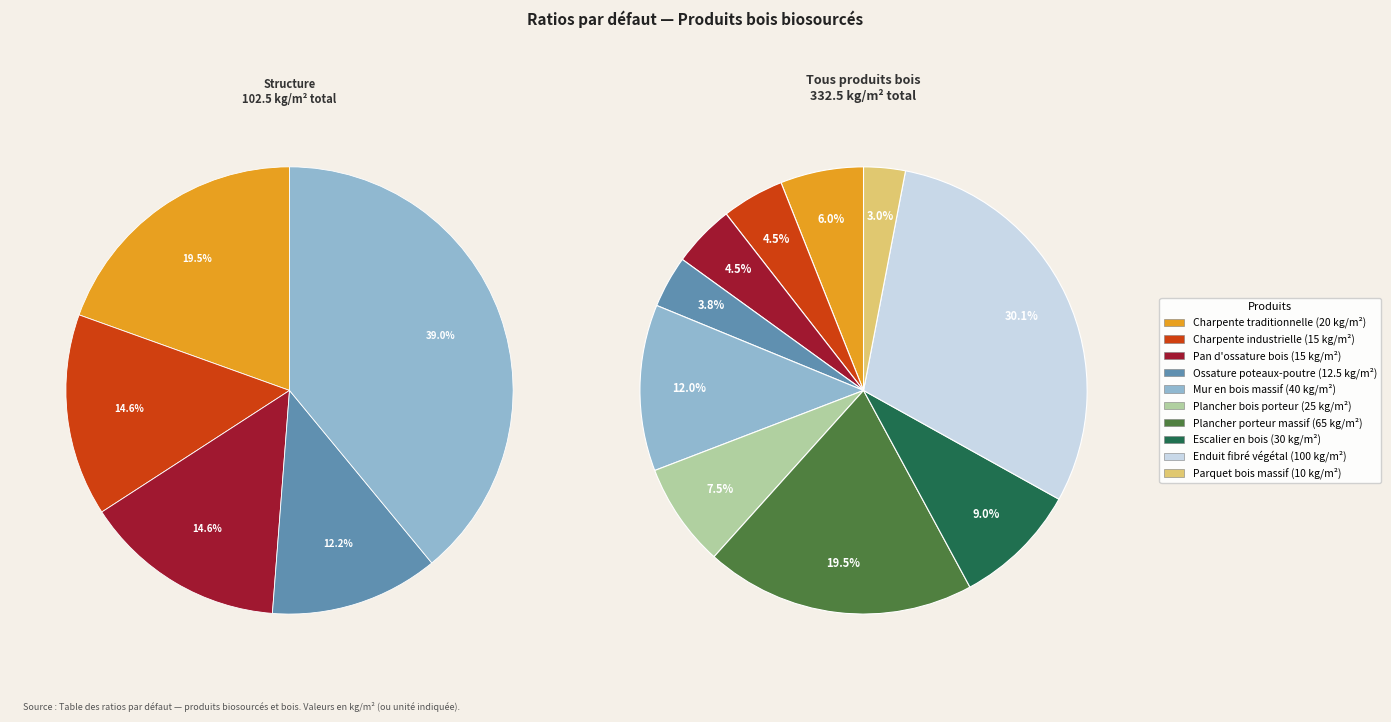

What percentage do Plancher bois porteur and Escalier en bois together represent?

16.5%